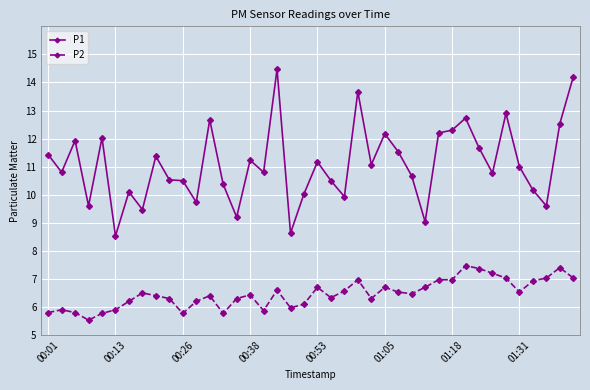

Which series has the widest spread of values?

P1